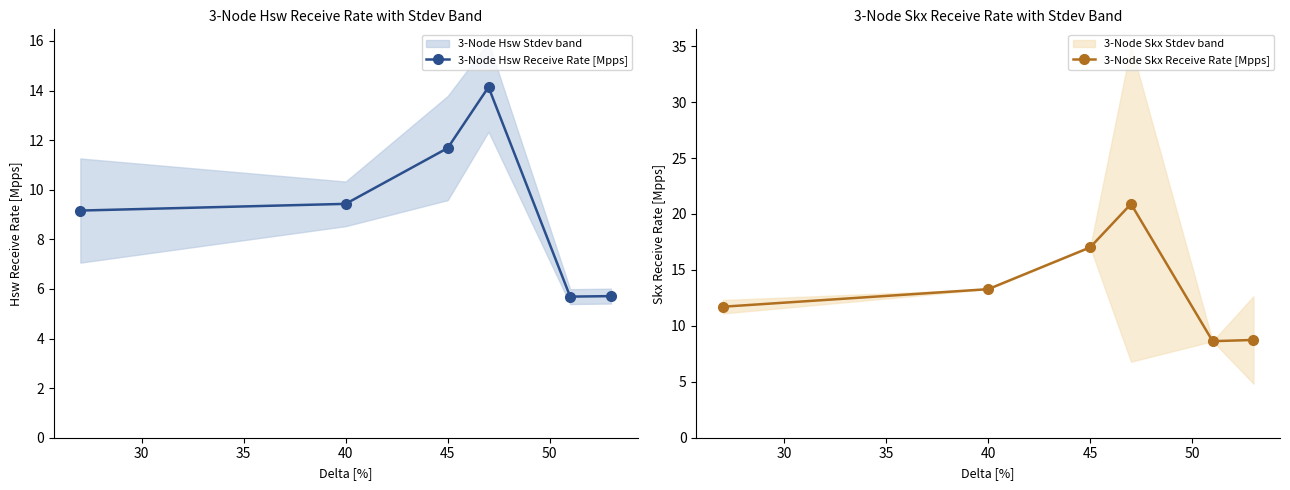

Rank the series by their maximum value, from lowest to highest.

3-Node Hsw Receive Rate [Mpps], 3-Node Skx Receive Rate [Mpps]